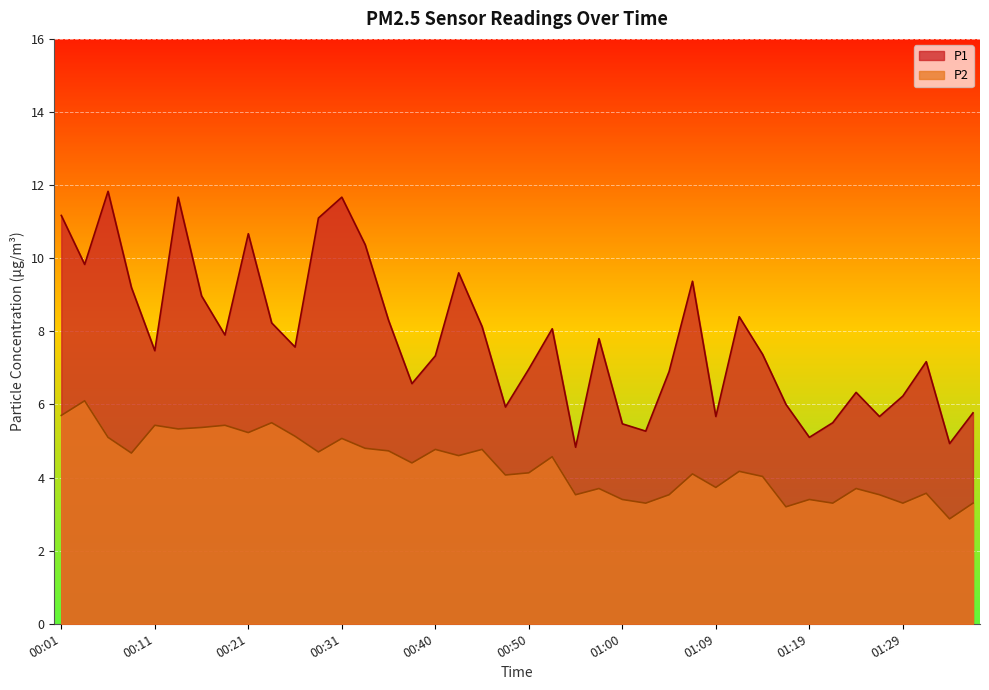

At which category does P1 reach its first local valley?

00:04